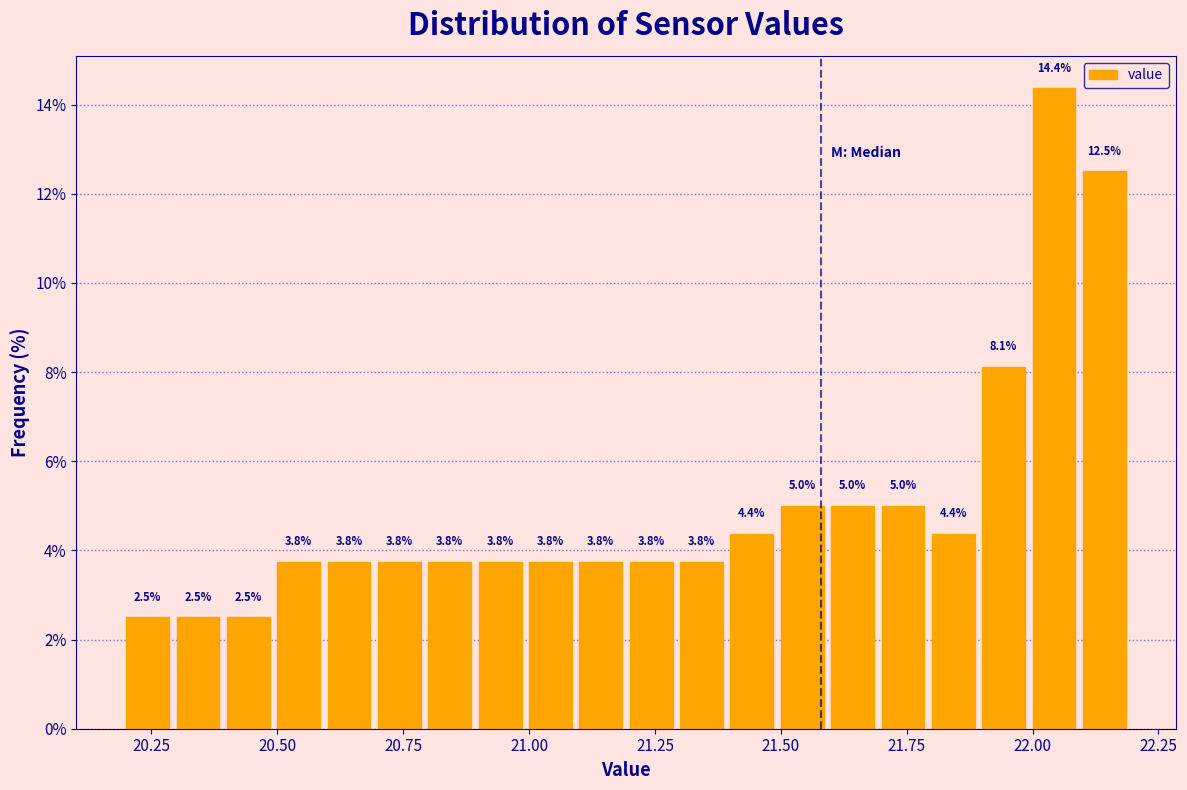

Read against the x-axis, roughly where is the centre of the tallest bar?

22.05